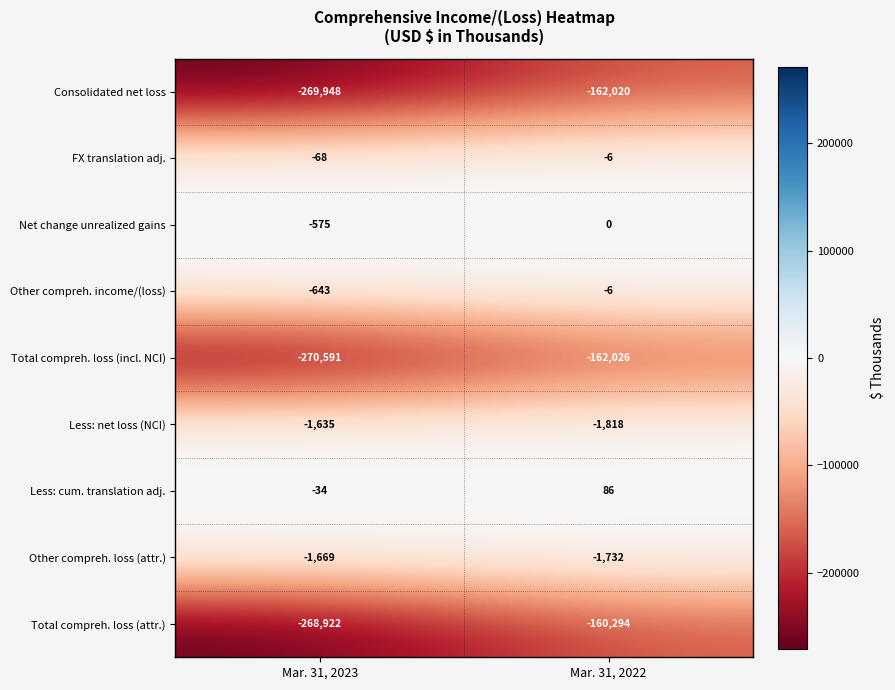

Reading left to right, extract all data points from this chart.

Consolidated net loss: Mar. 31, 2023=-269948	Mar. 31, 2022=-162020
FX translation adj.: Mar. 31, 2023=-68	Mar. 31, 2022=-6
Net change unrealized gains: Mar. 31, 2023=-575	Mar. 31, 2022=0
Other compreh. income/(loss): Mar. 31, 2023=-643	Mar. 31, 2022=-6
Total compreh. loss (incl. NCI): Mar. 31, 2023=-270591	Mar. 31, 2022=-162026
Less: net loss (NCI): Mar. 31, 2023=-1635	Mar. 31, 2022=-1818
Less: cum. translation adj.: Mar. 31, 2023=-34	Mar. 31, 2022=86
Other compreh. loss (attr.): Mar. 31, 2023=-1669	Mar. 31, 2022=-1732
Total compreh. loss (attr.): Mar. 31, 2023=-268922	Mar. 31, 2022=-160294